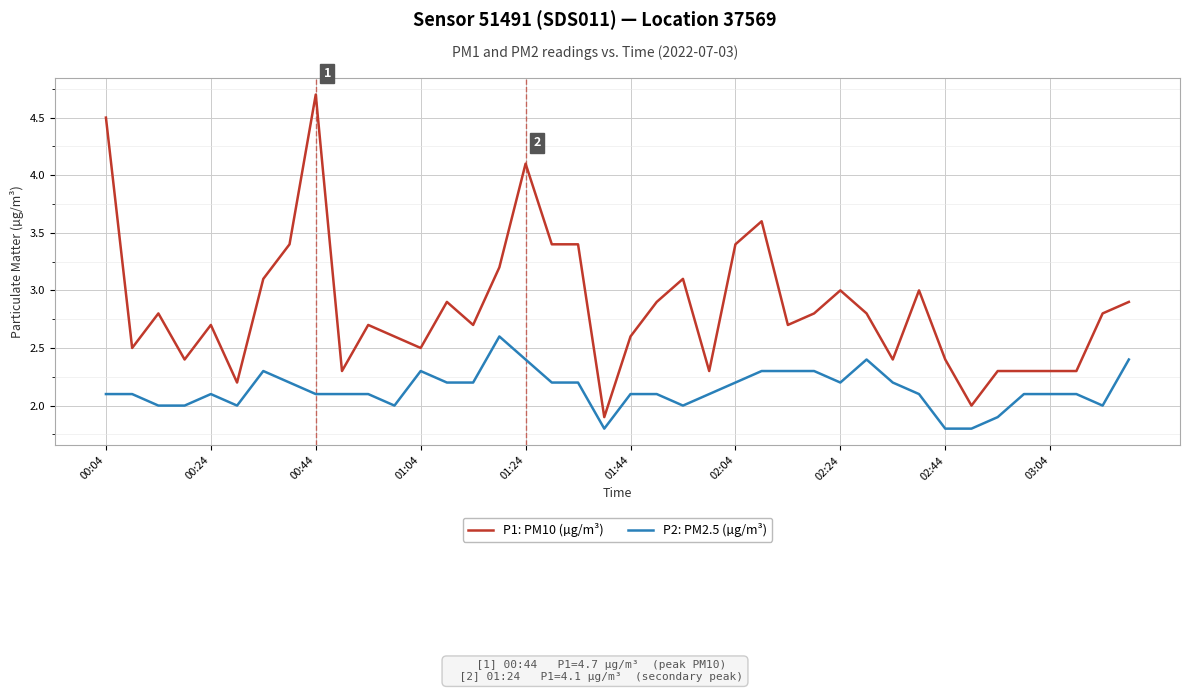

Which series has the widest spread of values?

P1: PM10 (µg/m³)